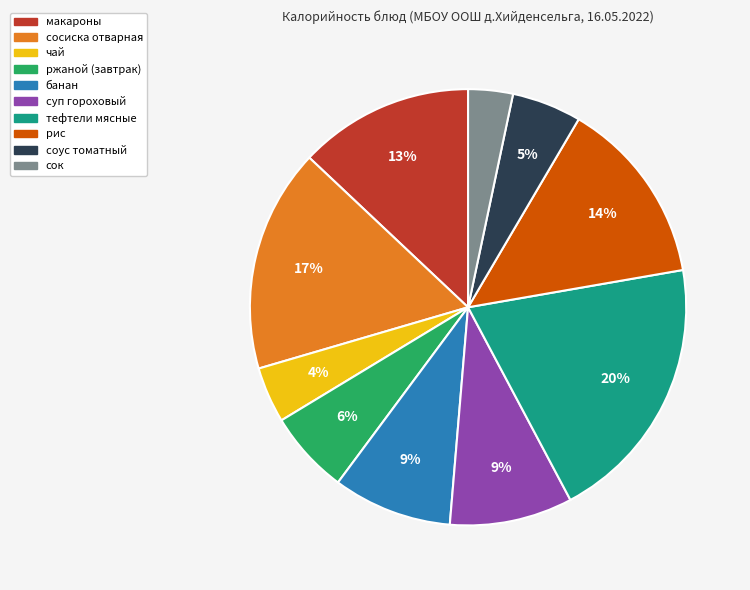

To the nearest percent, what percentage of the pie is сосиска отварная?

17%